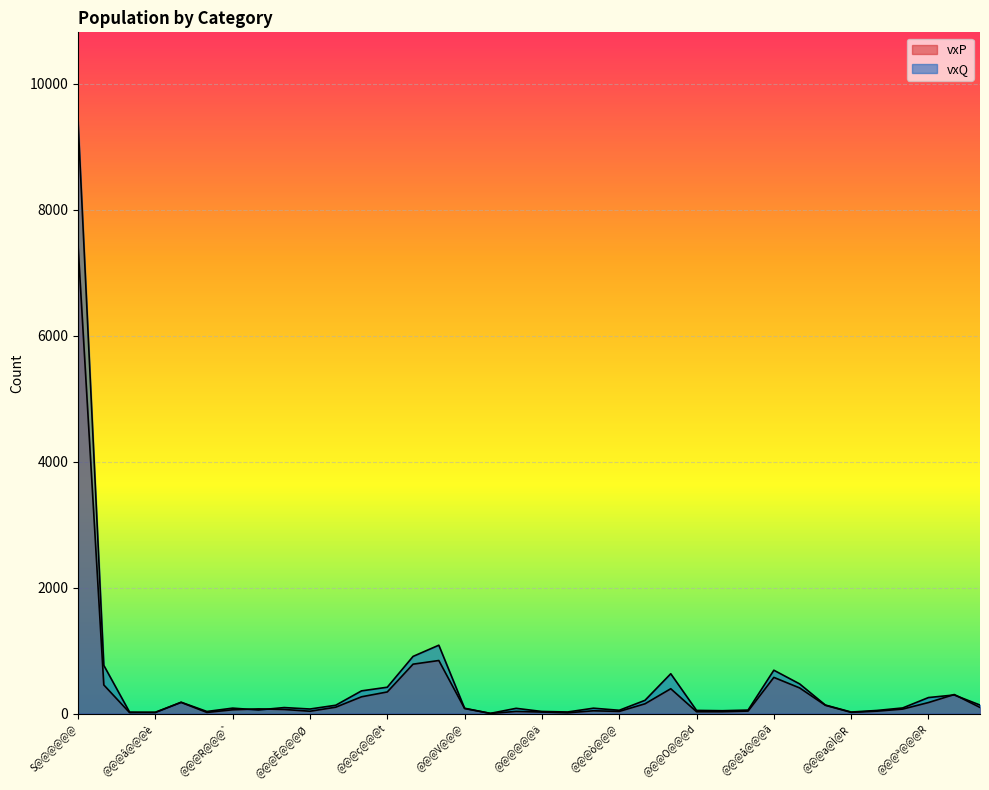

After their last crossing, which series has the higher values: vxP or vxQ?

vxQ